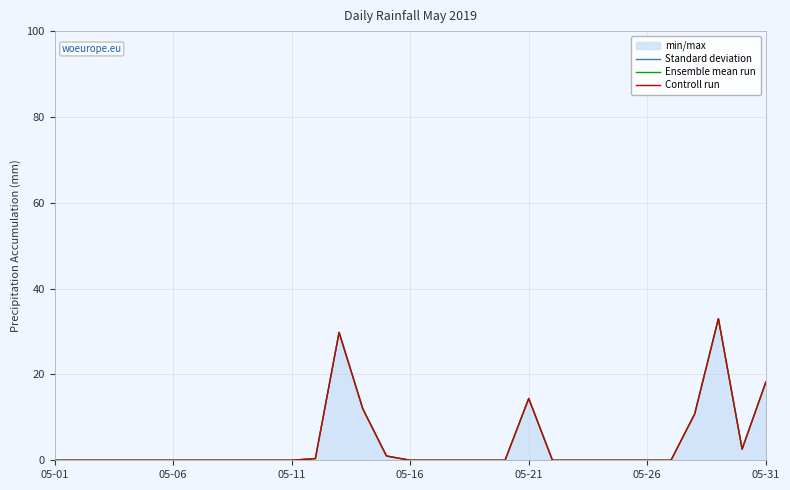

What is the greatest value displayed?

33.0